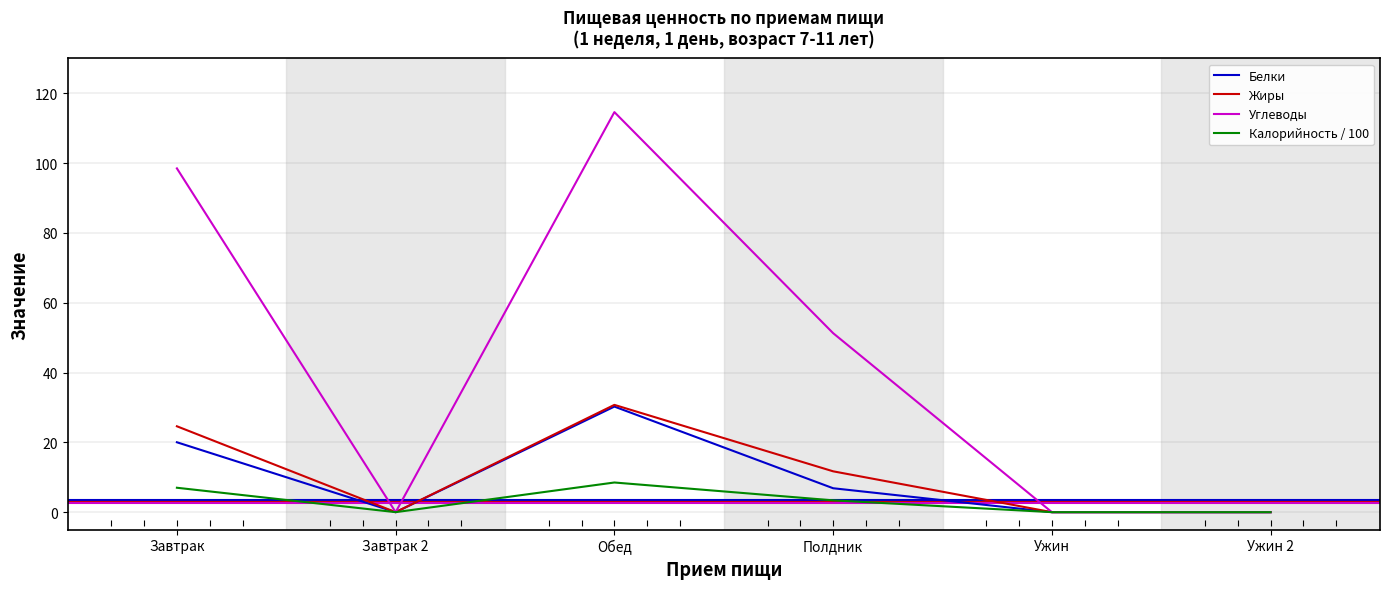

In Жиры, how many points are lower than both neighbors (excluding endpoints)?

1